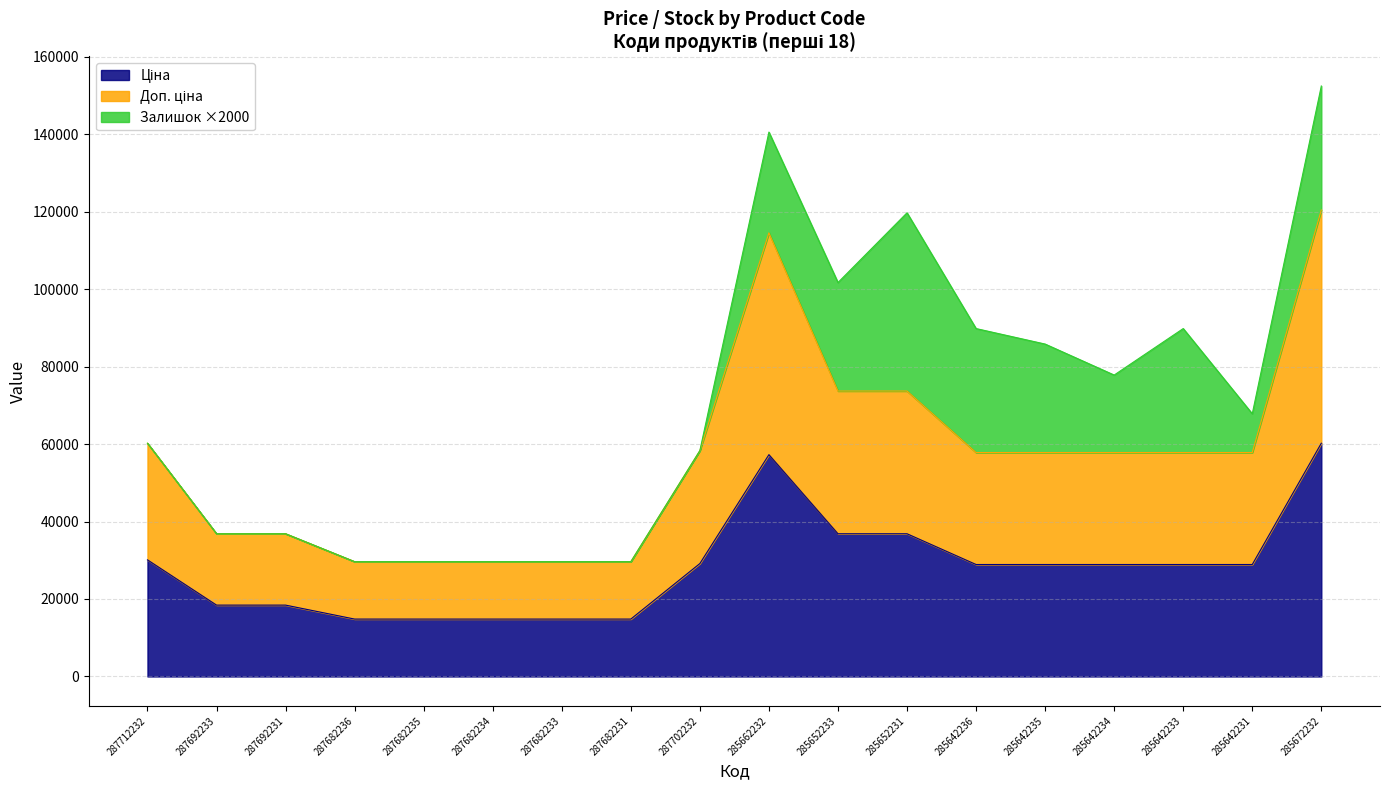

Where does the Ціна series first go above 28901?

287712232